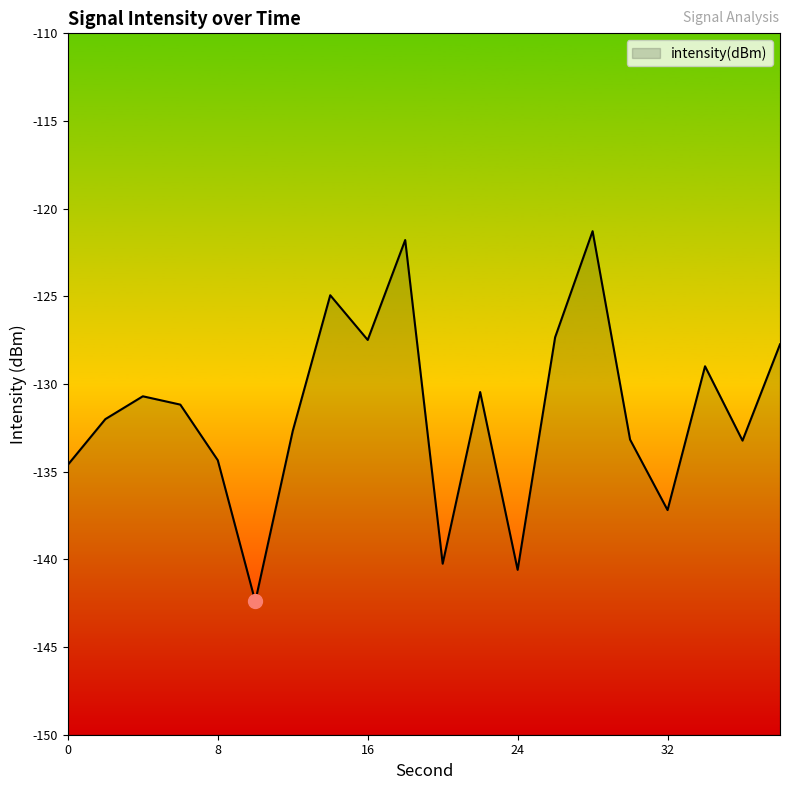

What is the change in value from 6 to 38?

+3.4